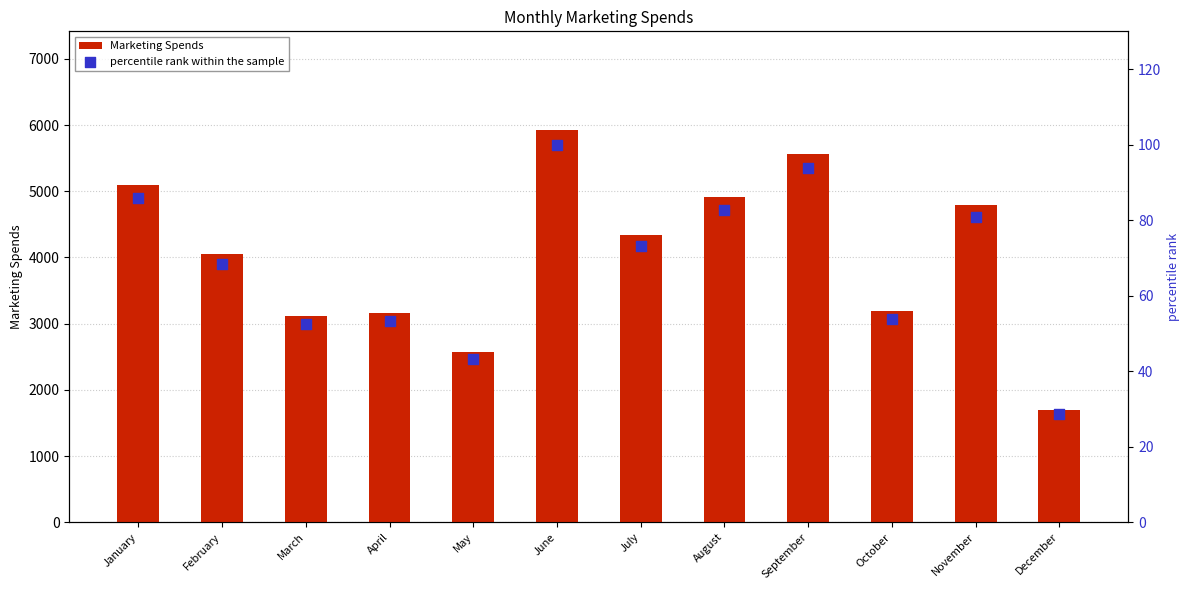

Which series reaches the maximum Y coordinate?

Marketing Spends